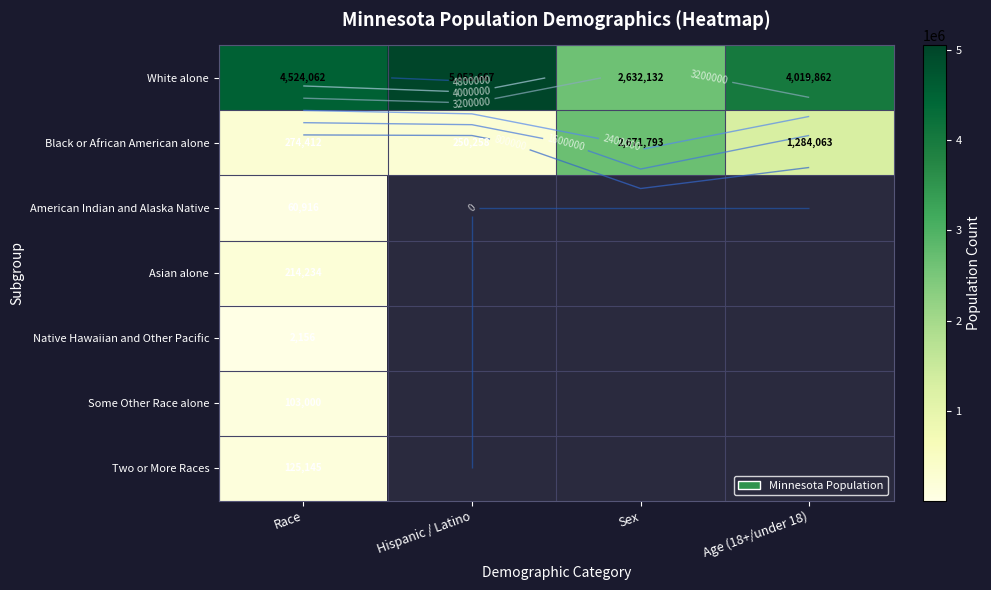

At which label is Native Hawaiian and Other Pacific closest to 2156?

Race